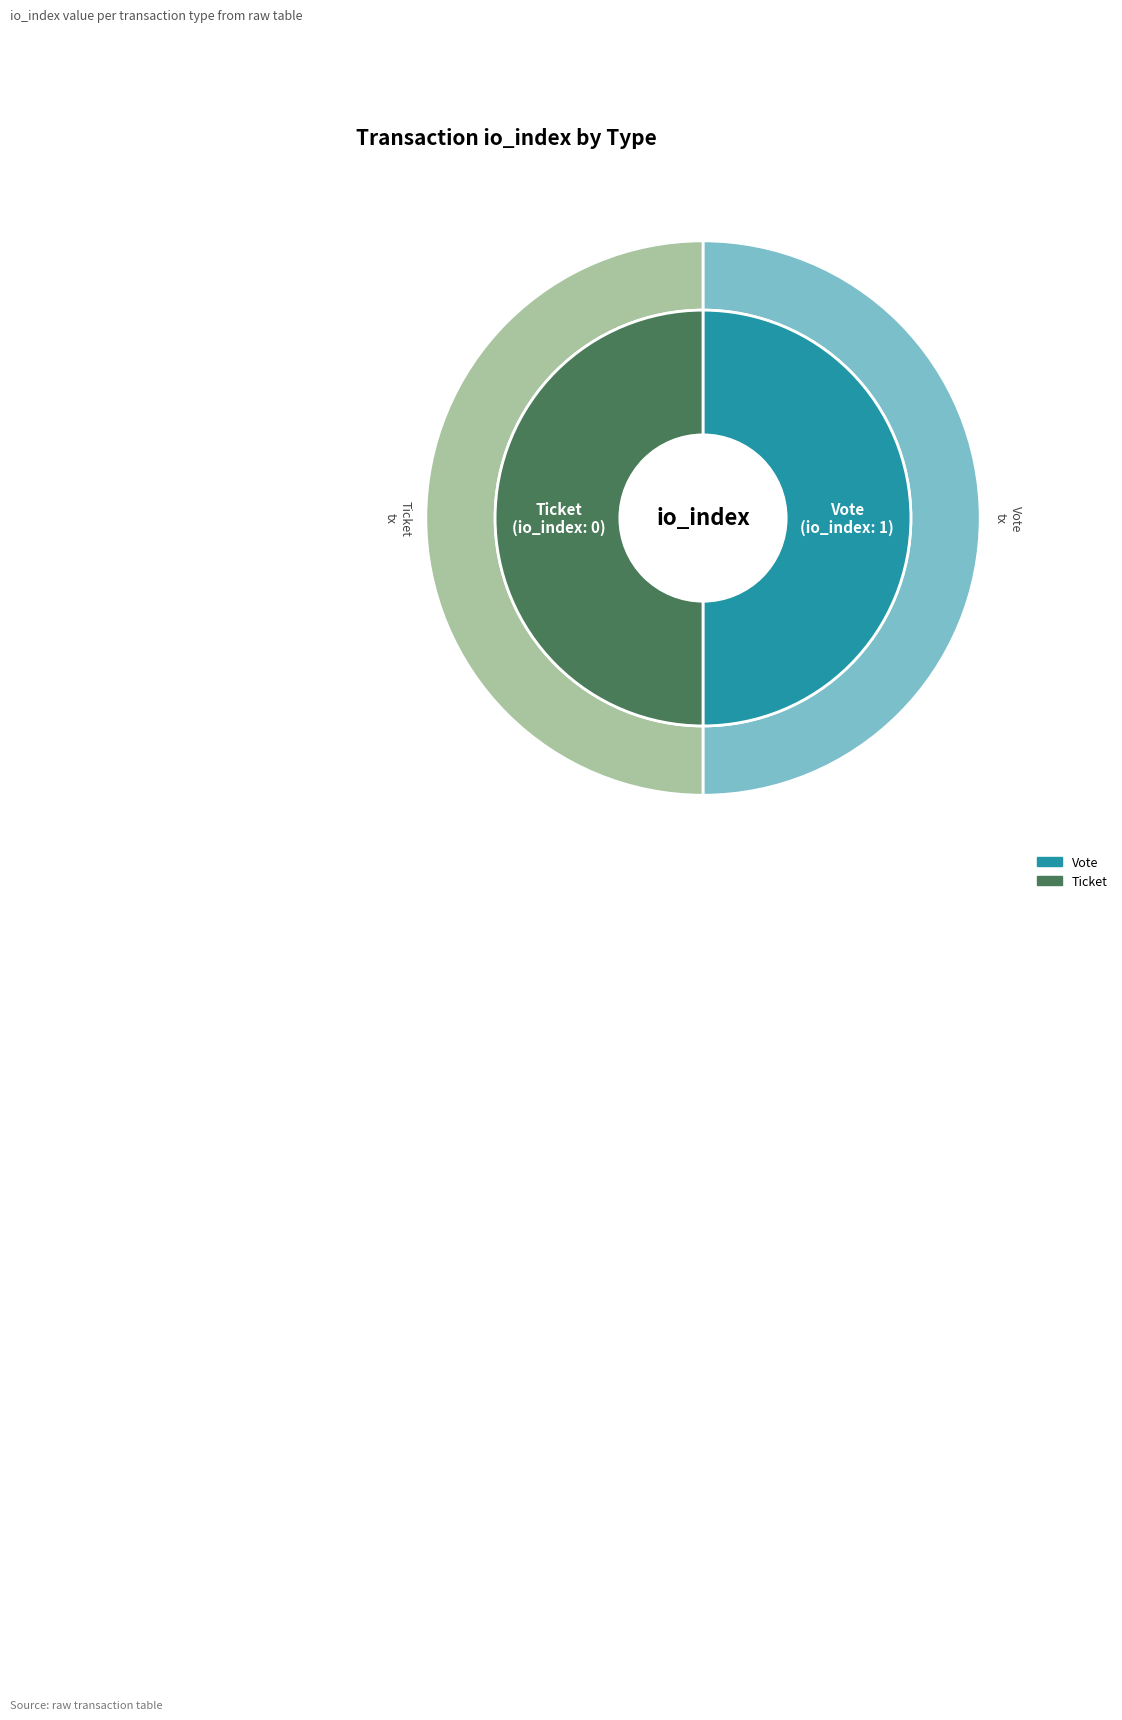

Which has a higher value, Vote or Ticket?

Vote